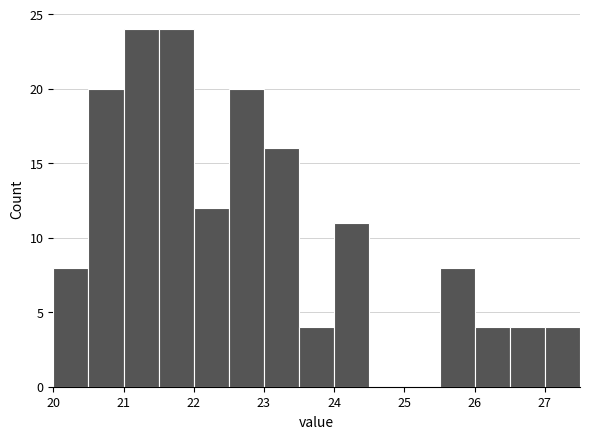

Reading left to right, transcribe this chart: for each bar, give the range it covers on the x-axis and its height. The values are not printed on the chart, so give them approximately, as read against the axis.

20.0 to 20.5: 8
20.5 to 21.0: 20
21.0 to 21.5: 24
21.5 to 22.0: 24
22.0 to 22.5: 12
22.5 to 23.0: 20
23.0 to 23.5: 16
23.5 to 24.0: 4
24.0 to 24.5: 11
24.5 to 25.0: 0
25.0 to 25.5: 0
25.5 to 26.0: 8
26.0 to 26.5: 4
26.5 to 27.0: 4
27.0 to 27.5: 4